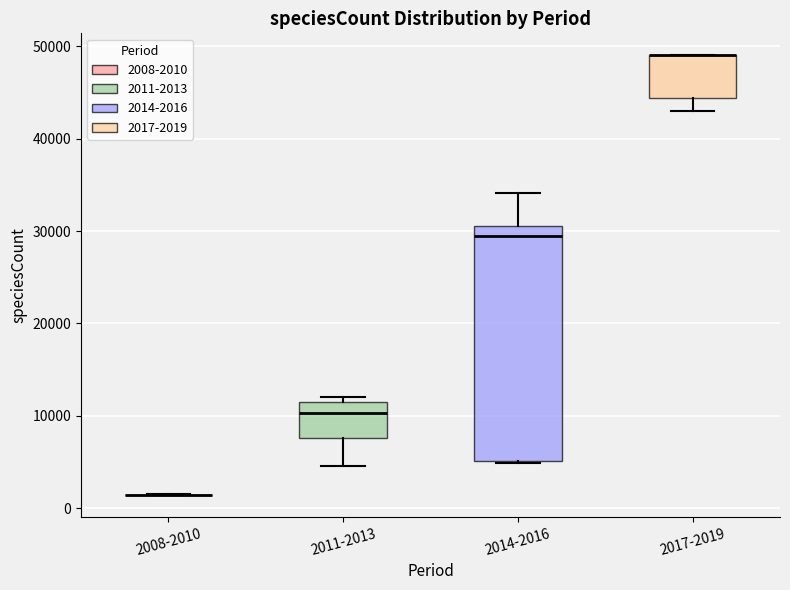

Comparing the boxes themselves (not the whiskers), which one is the tallest?

2014-2016